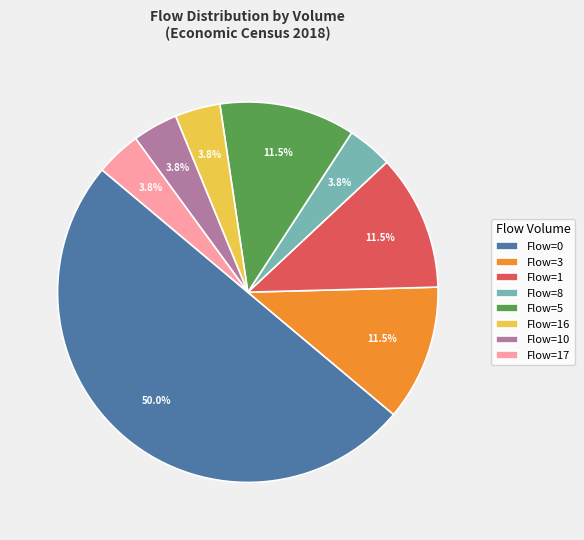

Which slice is the largest?

Flow=0